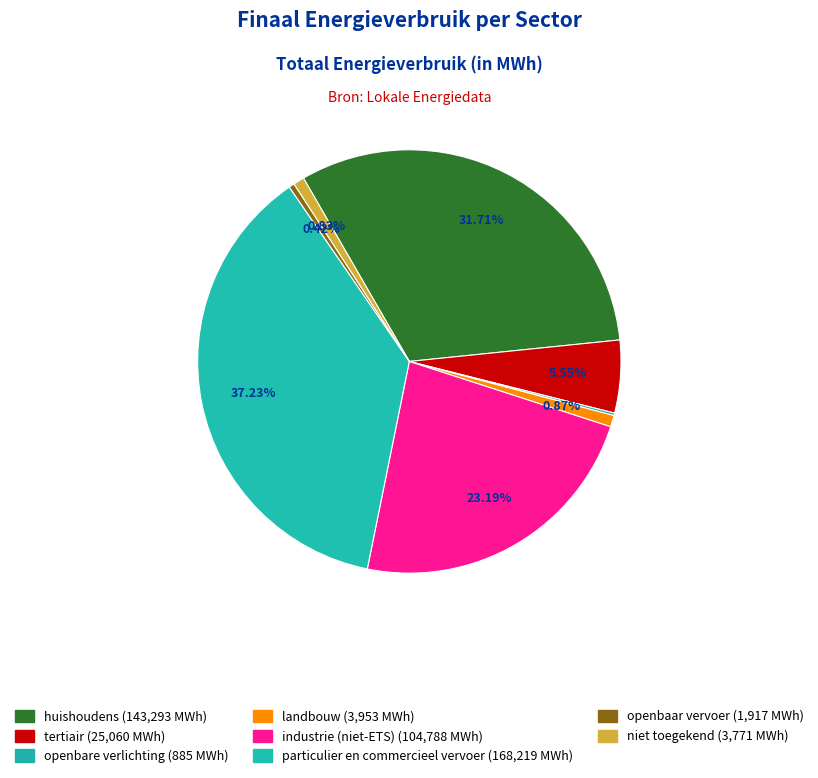

What portion of the pie excludes openbare verlichting?

99.8%